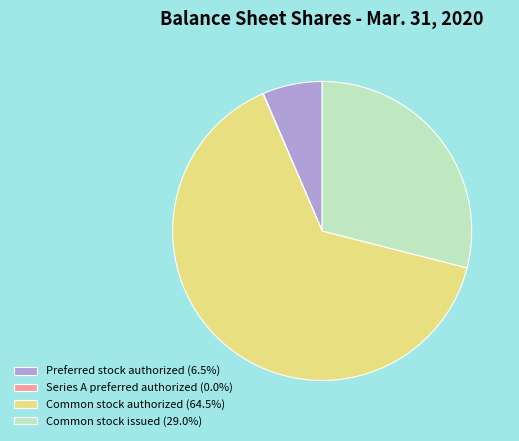

Is Preferred stock authorized (6.5%) the majority of the pie?

No